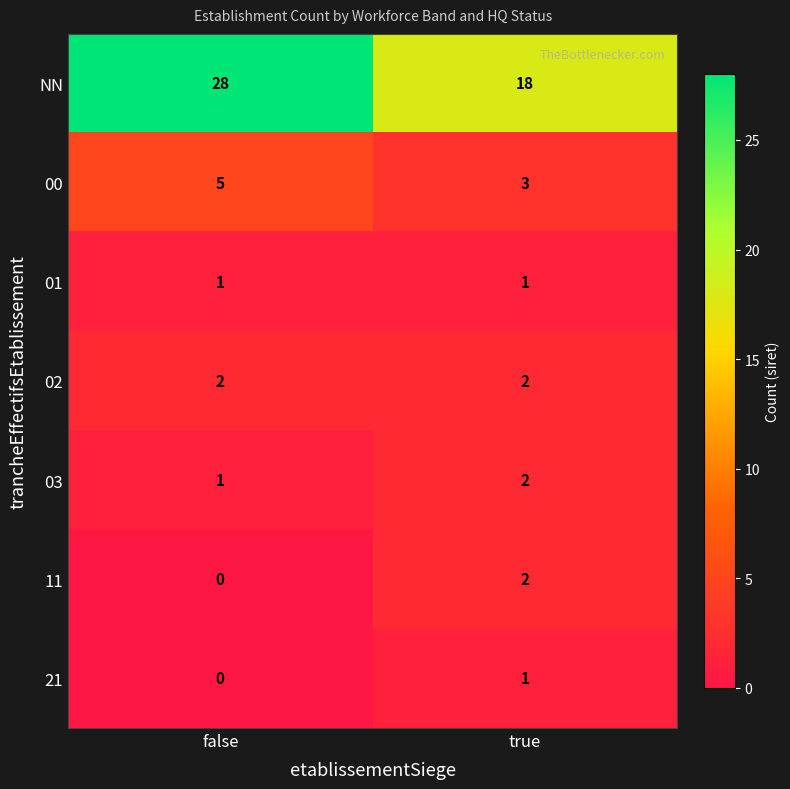

What is the difference between the highest and lowest values at false?

28